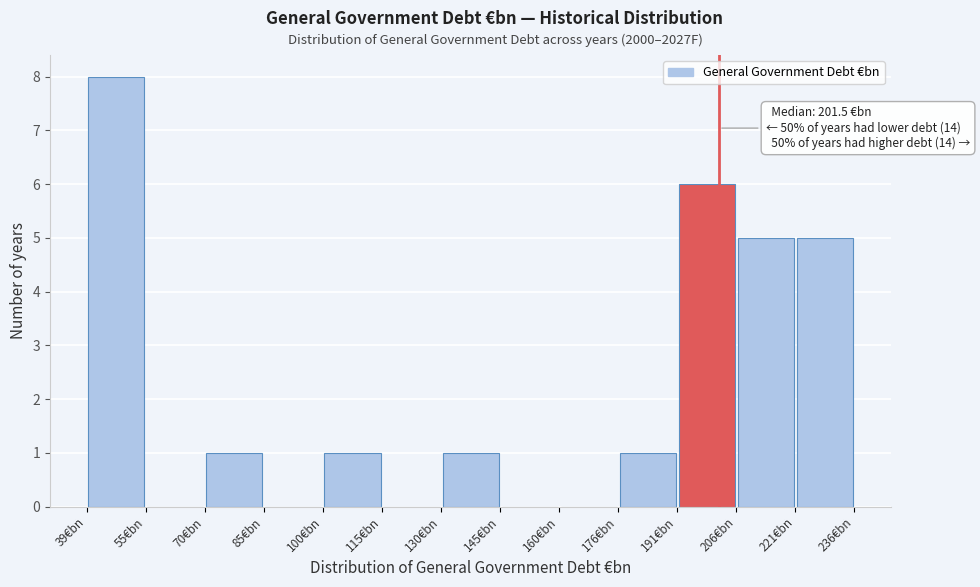

Over which range of the x-axis is the bar tallest?

40 to 54